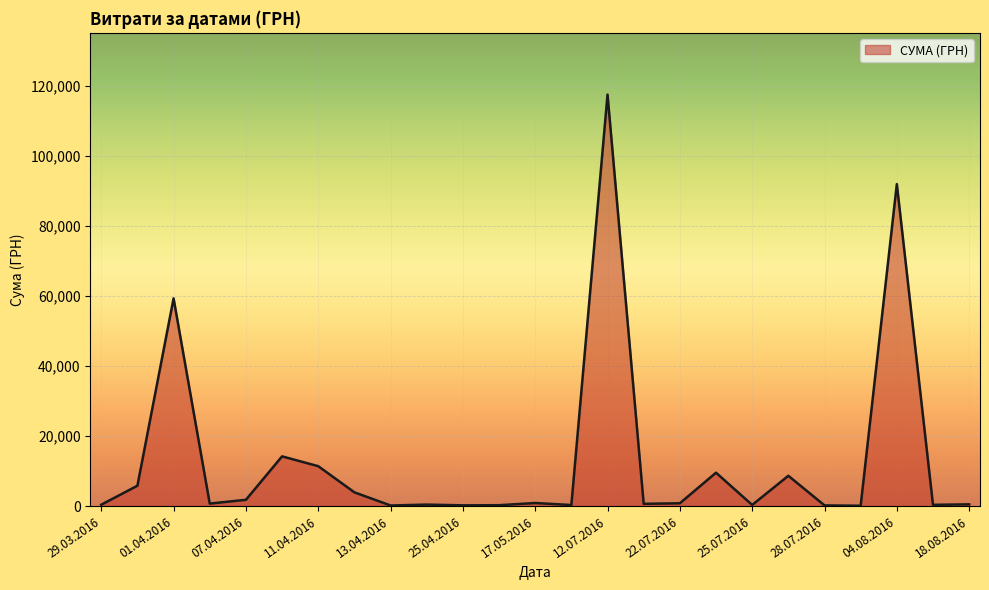

Count the number of categories in the chart.

25